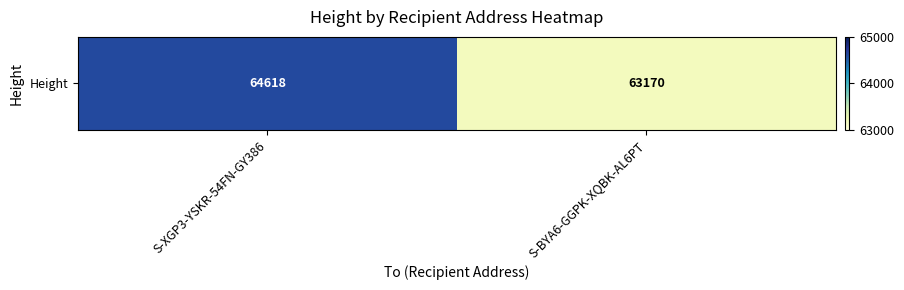

Which label corresponds to the smallest value in the chart?

S-BYA6-GGPK-XQBK-AL6PT